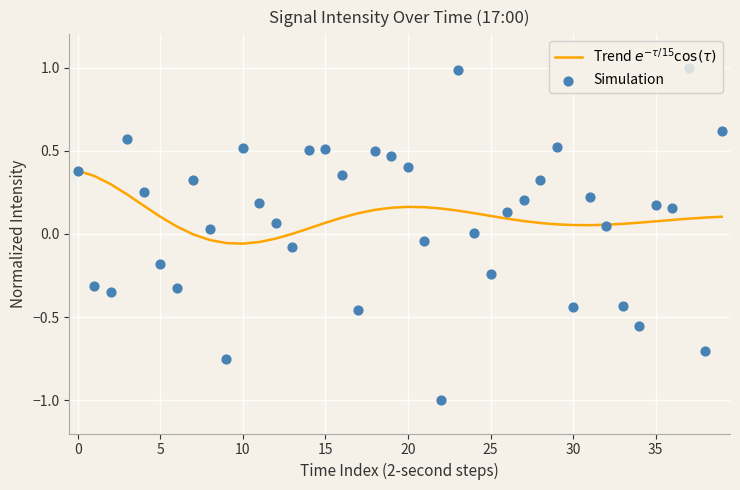

Which series contains the highest Y value?

Simulation